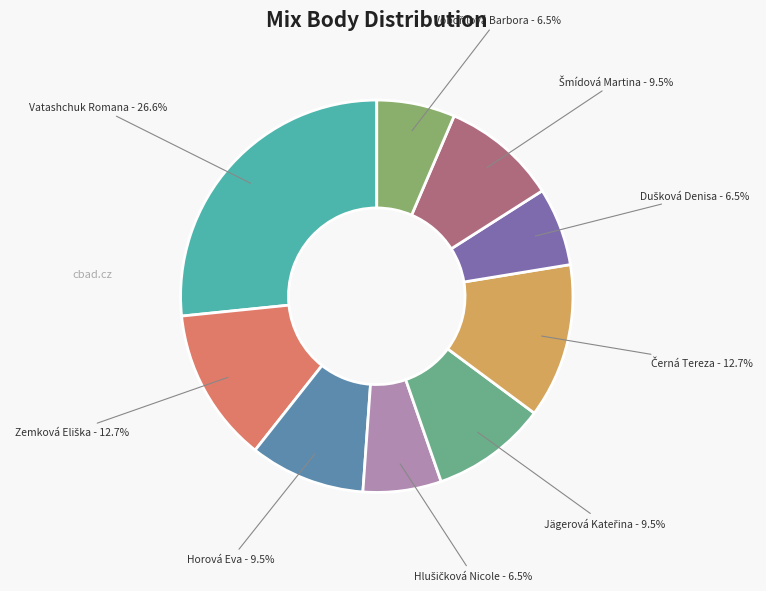

Count the number of slices in the pie.

9